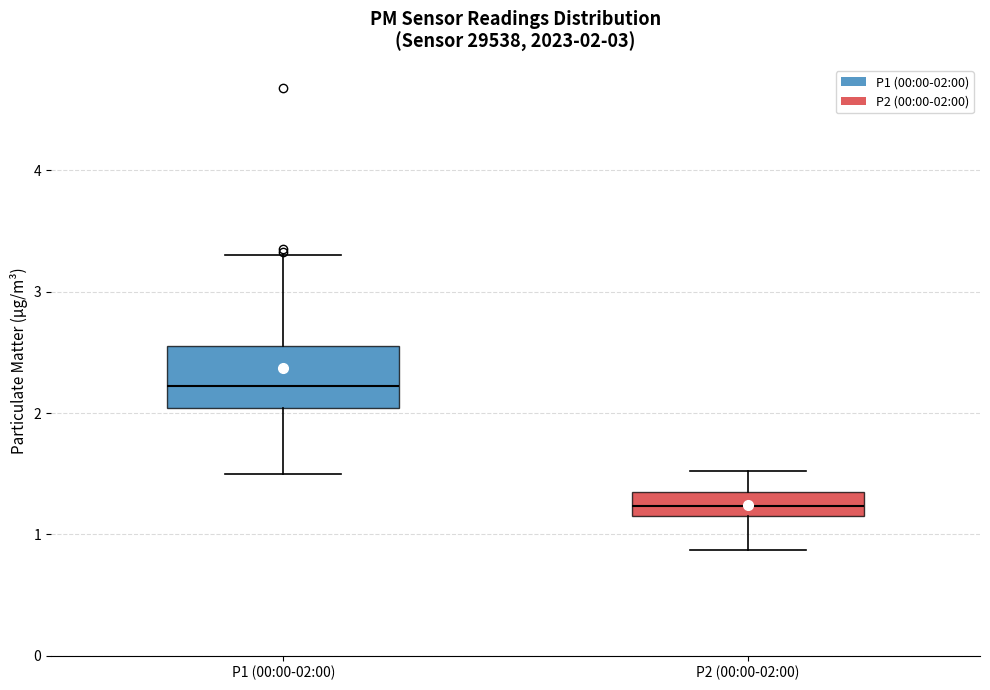

Which box has the highest median line?

P1 (00:00-02:00)